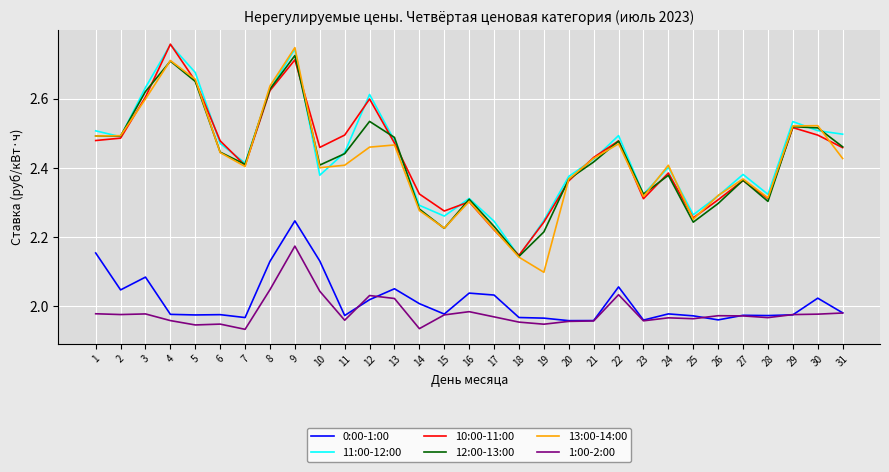

What is the total value across all series at 6?

13.8